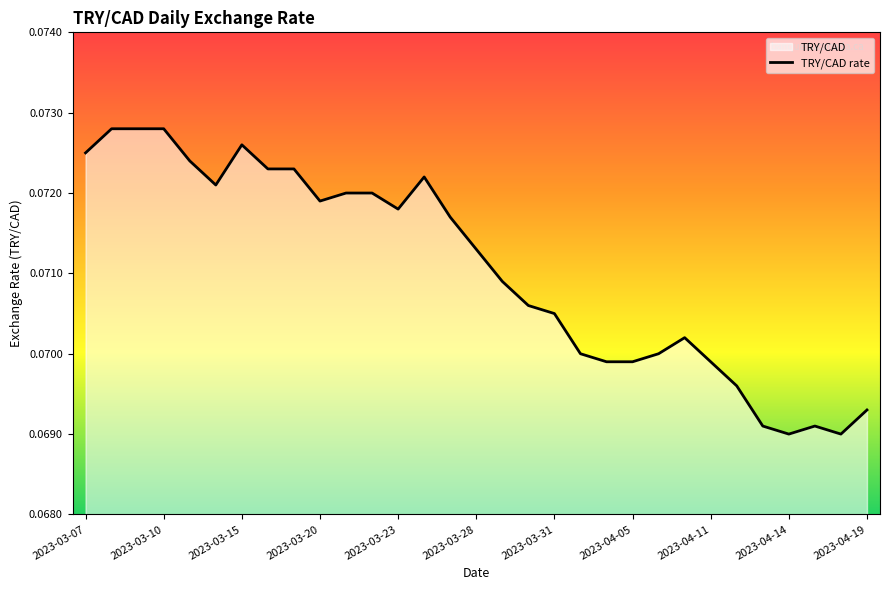

Count the number of data series in this chart.

1